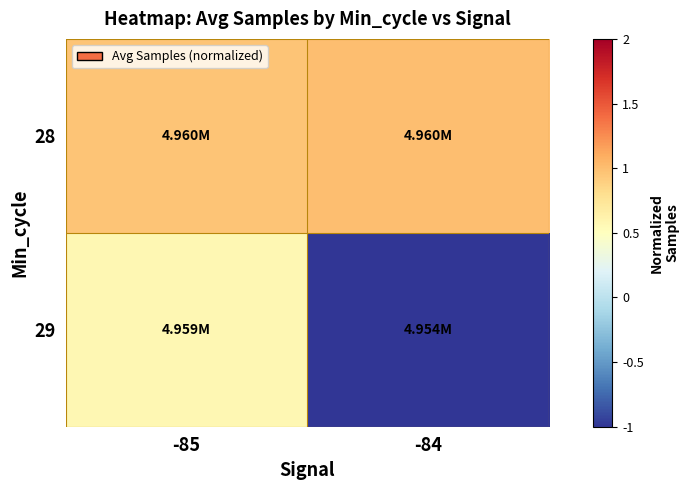

Which has a higher value, -84 or -85?

-84